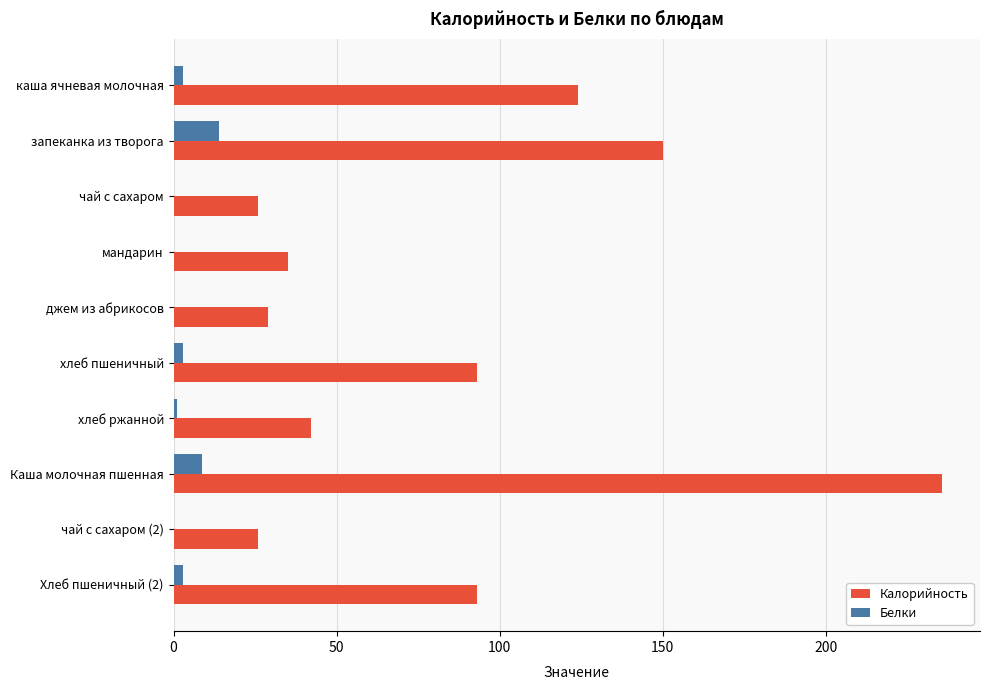

The Калорийность series shows 6.6 at чай с сахаром. True or false?

False